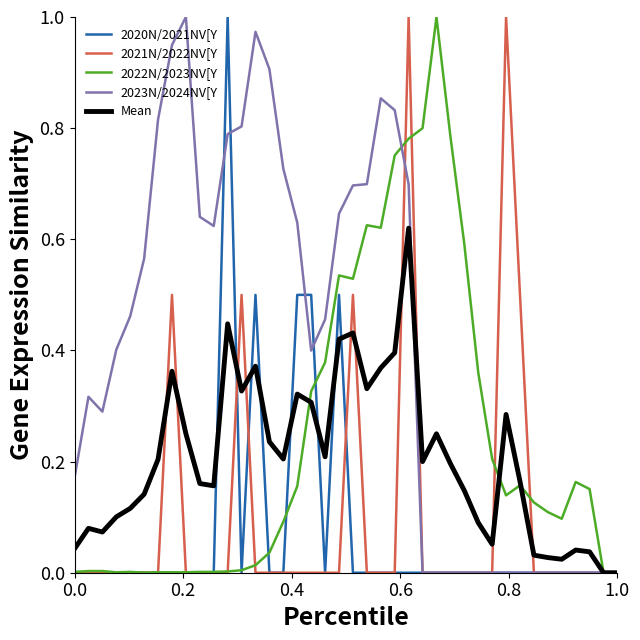

Which series has the largest total across all categories?

2023N/2024NV[Y